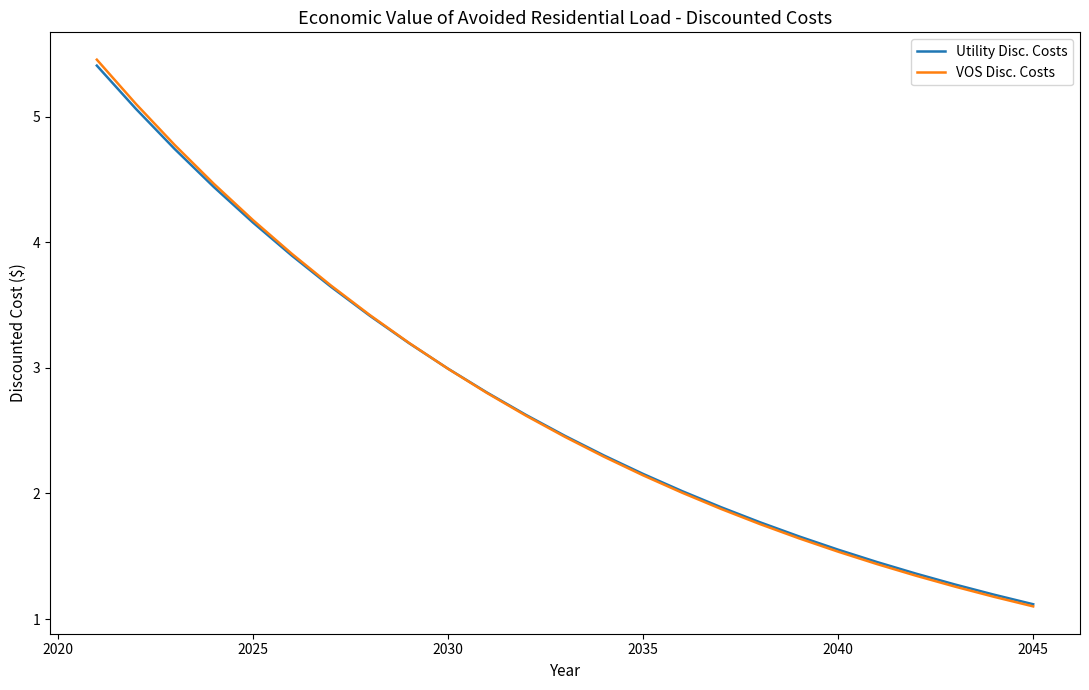

What is the difference between the maximum and minimum values in the VOS Disc. Costs series?

4.4